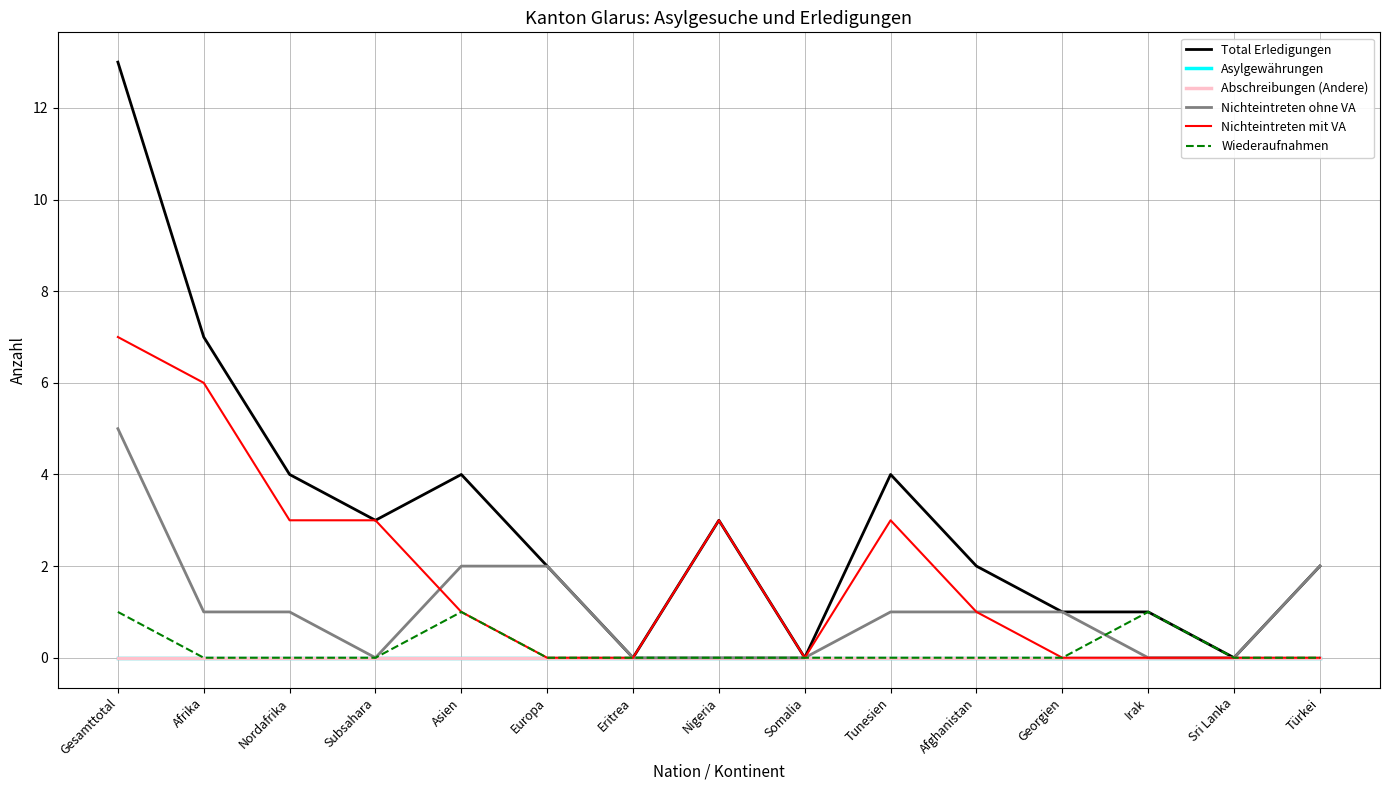

What is the highest value of the Nichteintreten ohne VA series?

5